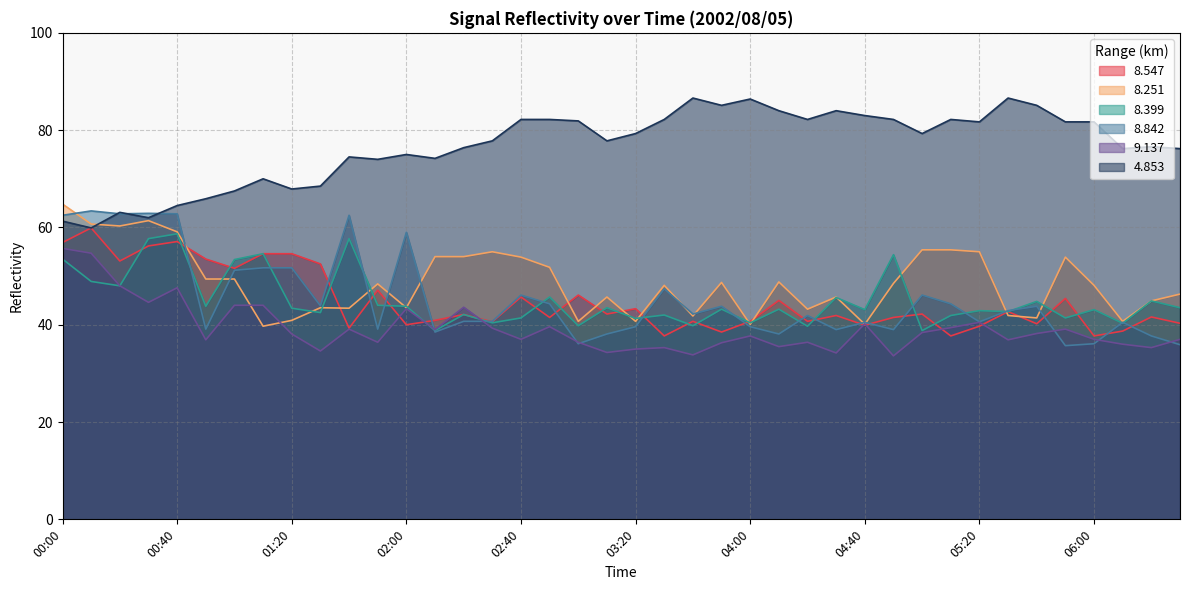

Where is the first local maximum for 8.547?

00:10